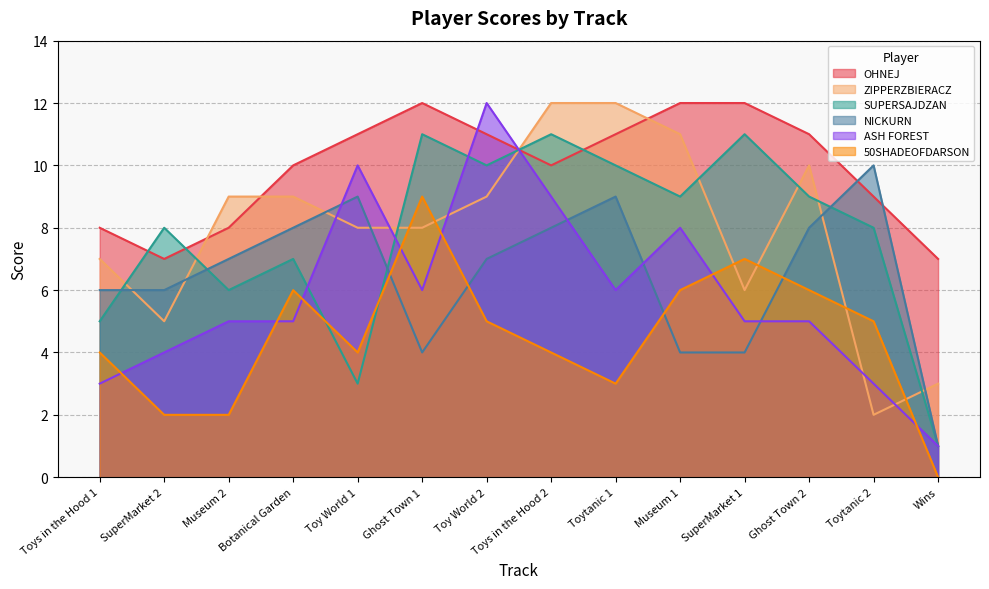

At which category is the sum across all series the highest?

Toy World 2